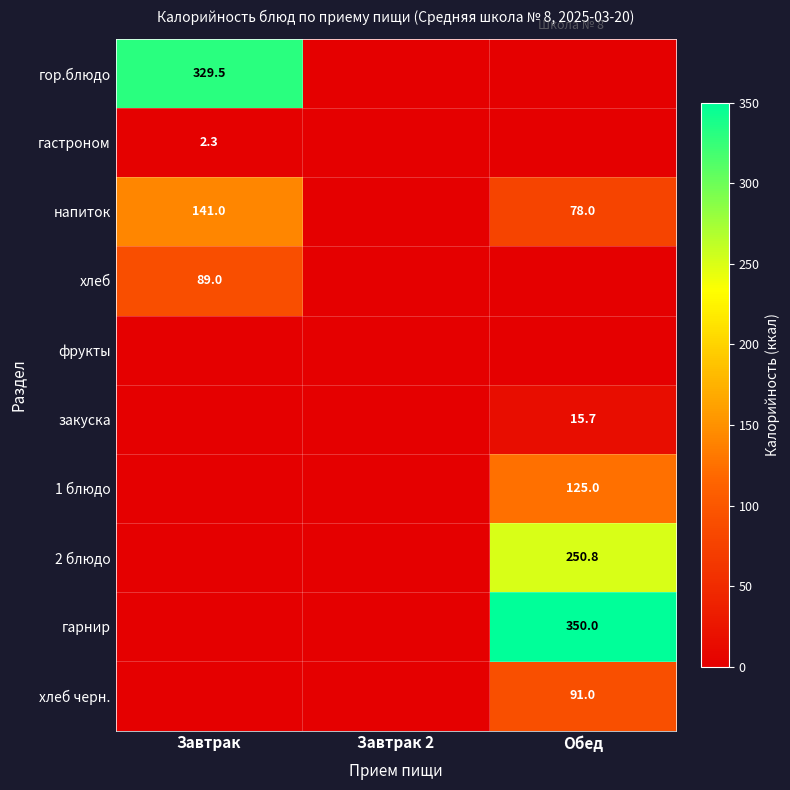

Is it true that гарнир equals 350.0 at Обед?

True